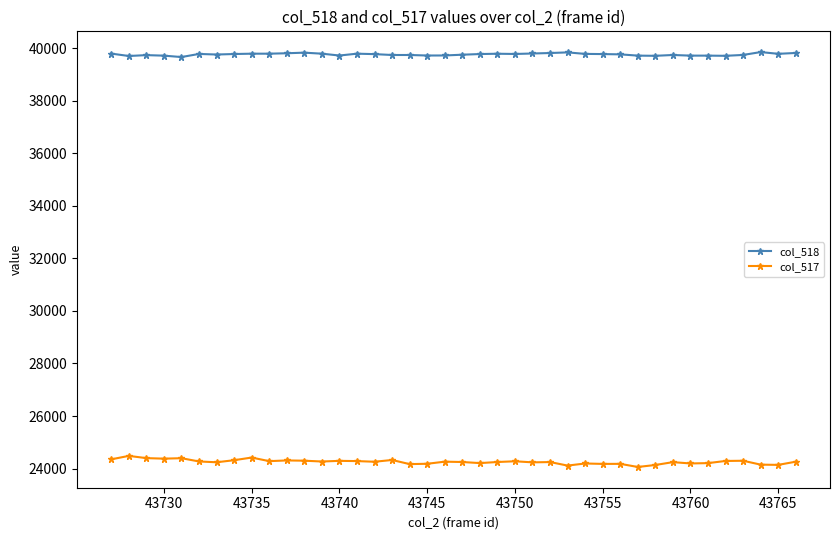

What is the value of the col_517 point at the 23rd from the left?

24249